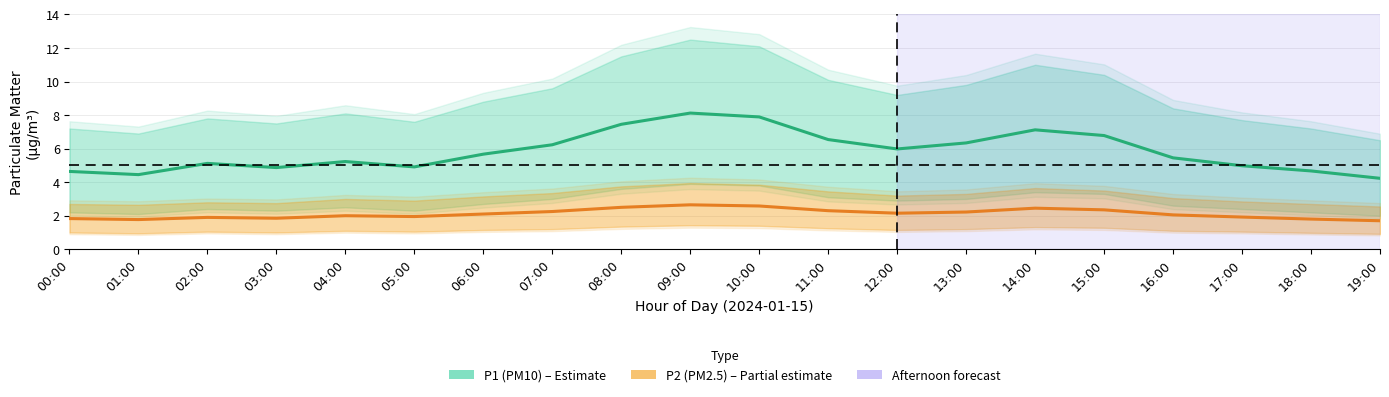

The P1 (PM10) series shows 5.1 at 02:00. True or false?

True